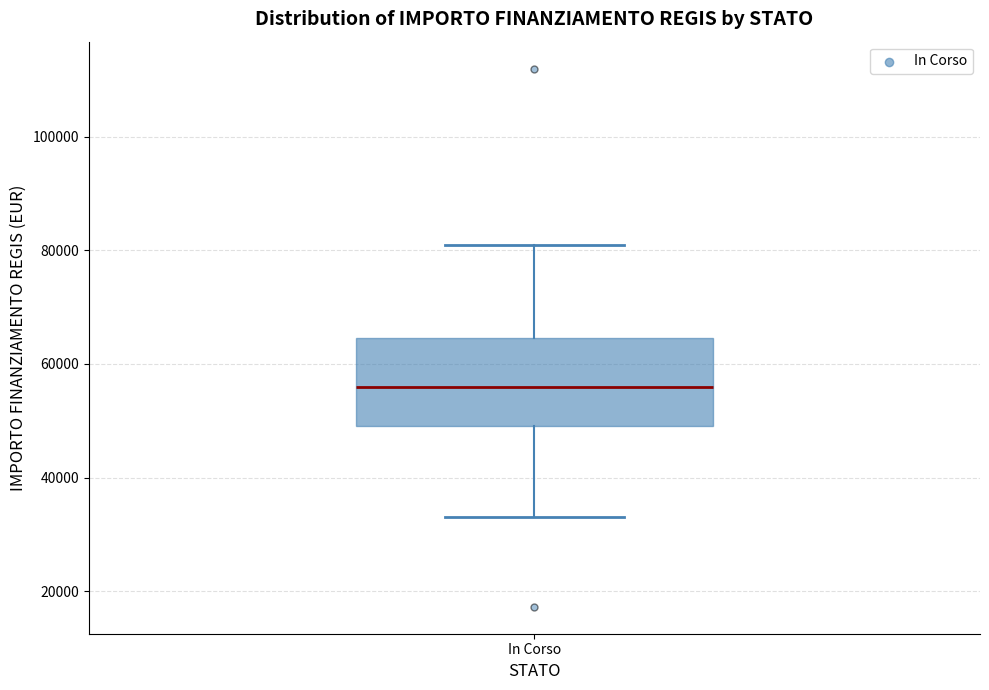

Read this box plot against the y-axis: the position of the median line, the range covered by the box, and the ends of both whiskers. The values are not printed on the chart, so give them approximately, as read against the axis.

median 56000, box 50000 to 64000, whiskers 32000 to 80000